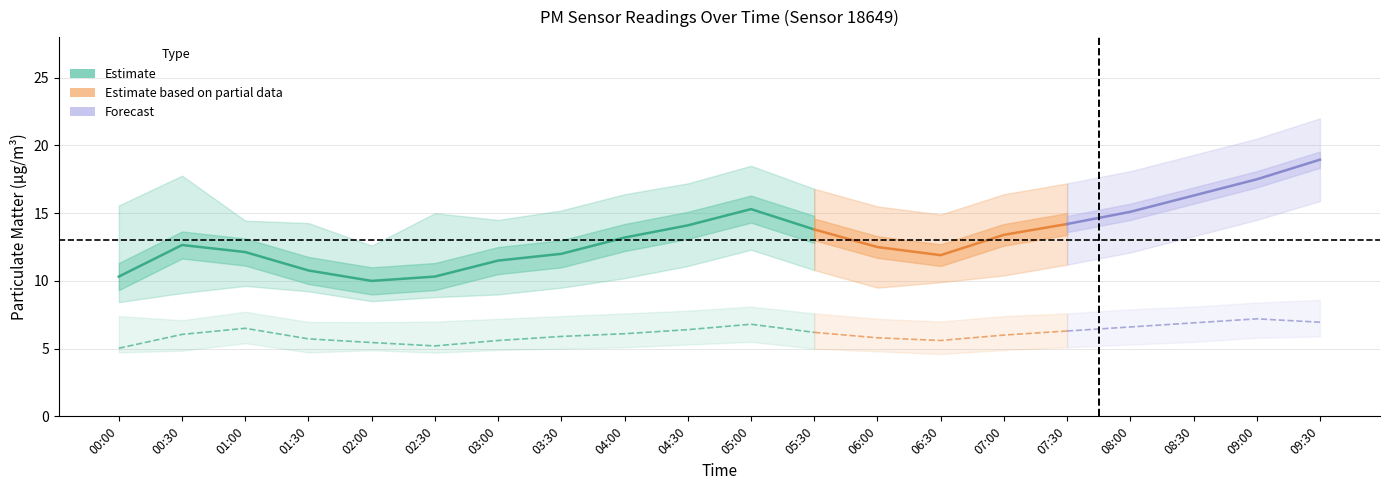

Between 00:00 and 01:00, which is larger?

01:00